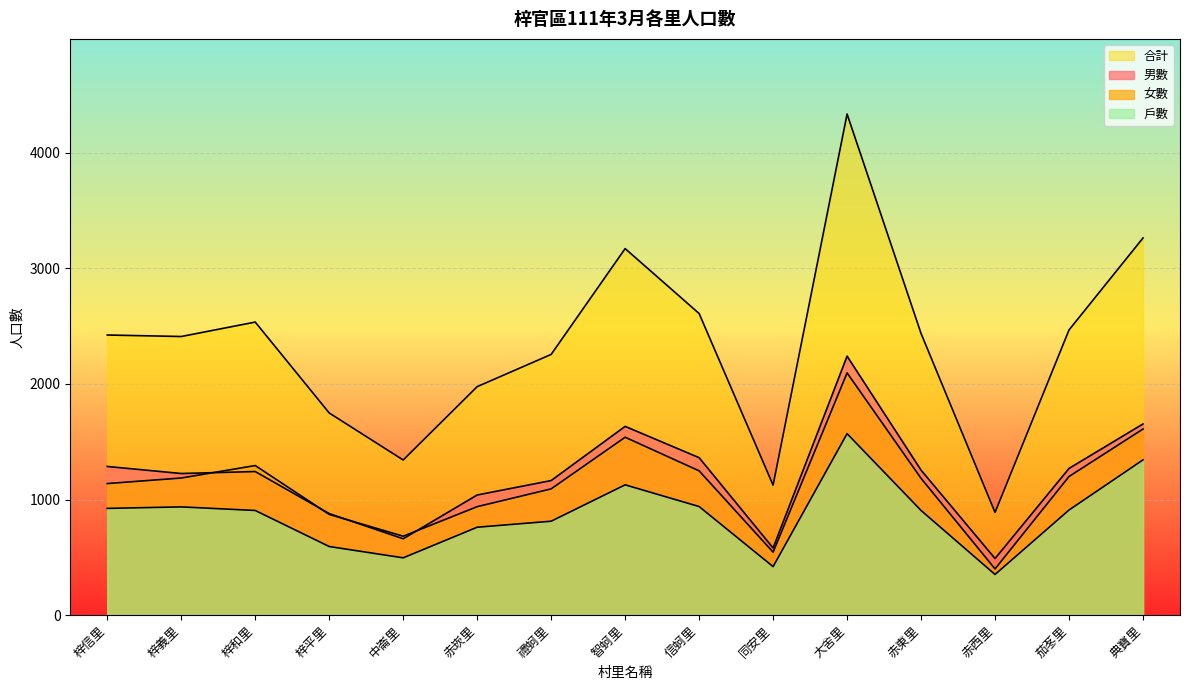

Which series has the widest spread of values?

合計